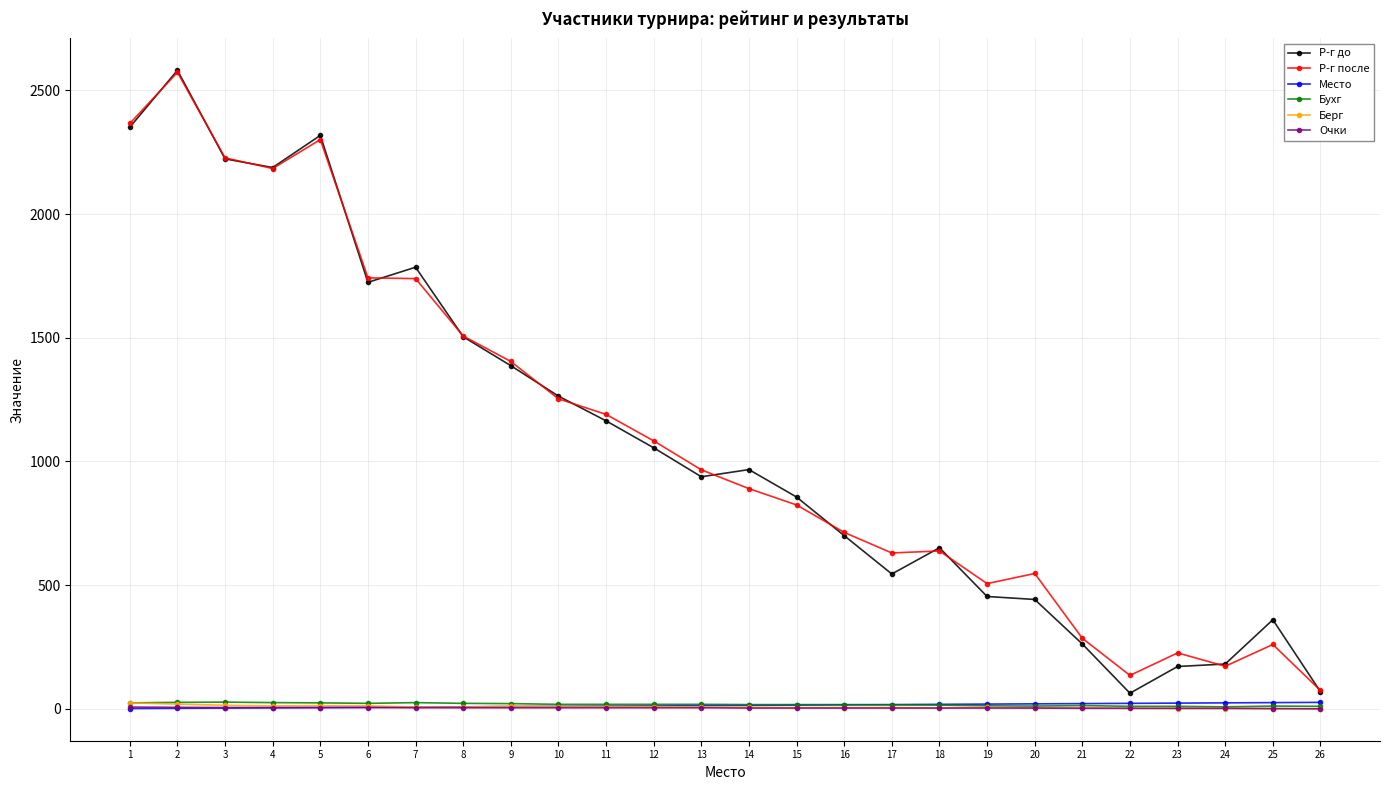

Which series has the widest spread of values?

Р-г до